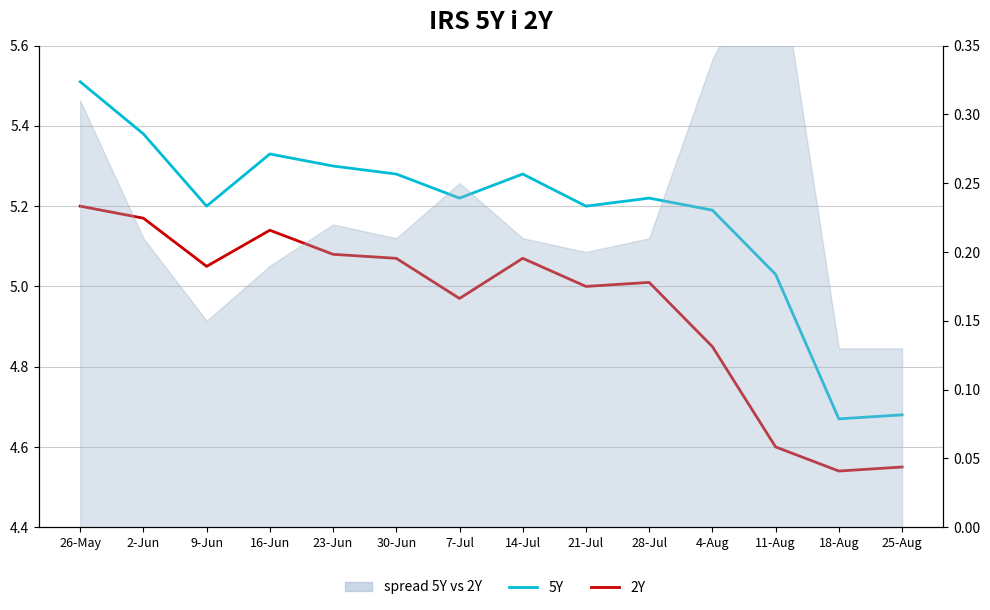

Reading left to right, list all the values displayed in this chart.

5Y: 5.5	5.4	5.2	5.3	5.3	5.3	5.2	5.3	5.2	5.2	5.2	5.0	4.7	4.7
2Y: 5.2	5.2	5.0	5.1	5.1	5.1	5.0	5.1	5.0	5.0	4.8	4.6	4.5	4.5